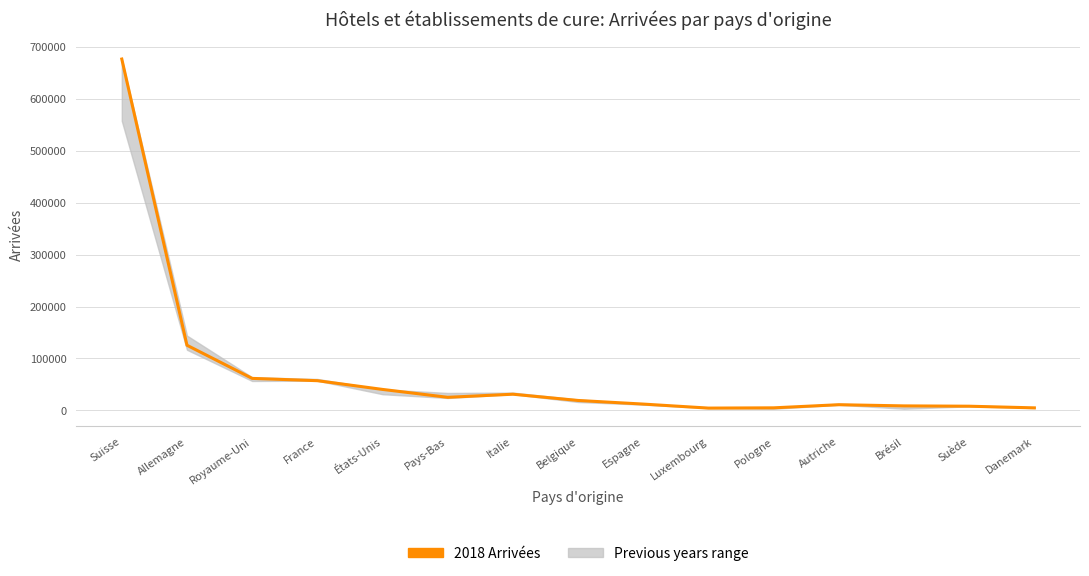

What is the value of the 13th point from the left?

8833